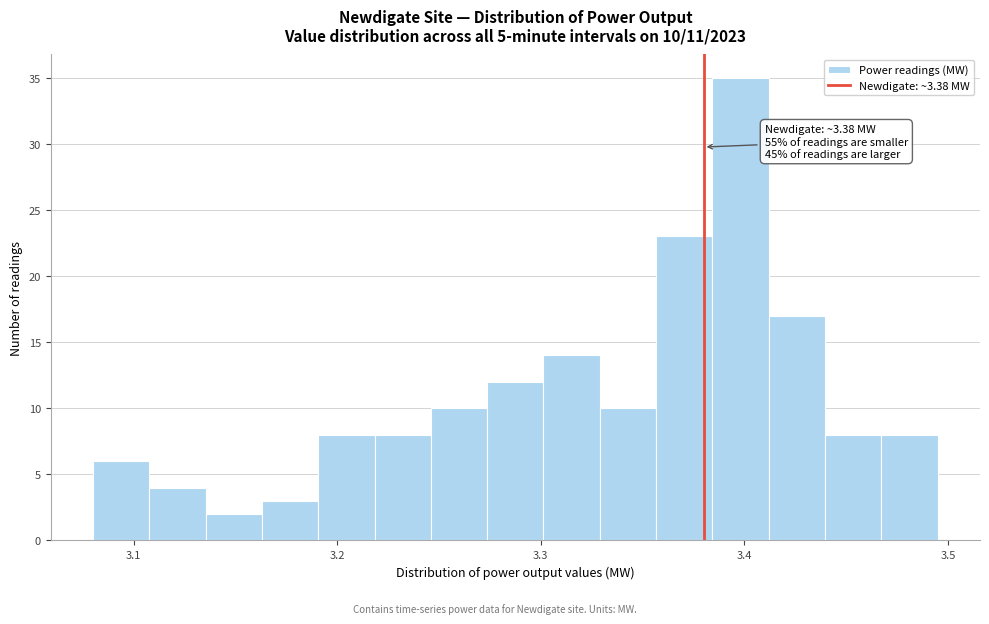

Read against the x-axis, roughly where is the centre of the tallest bar?

3.40